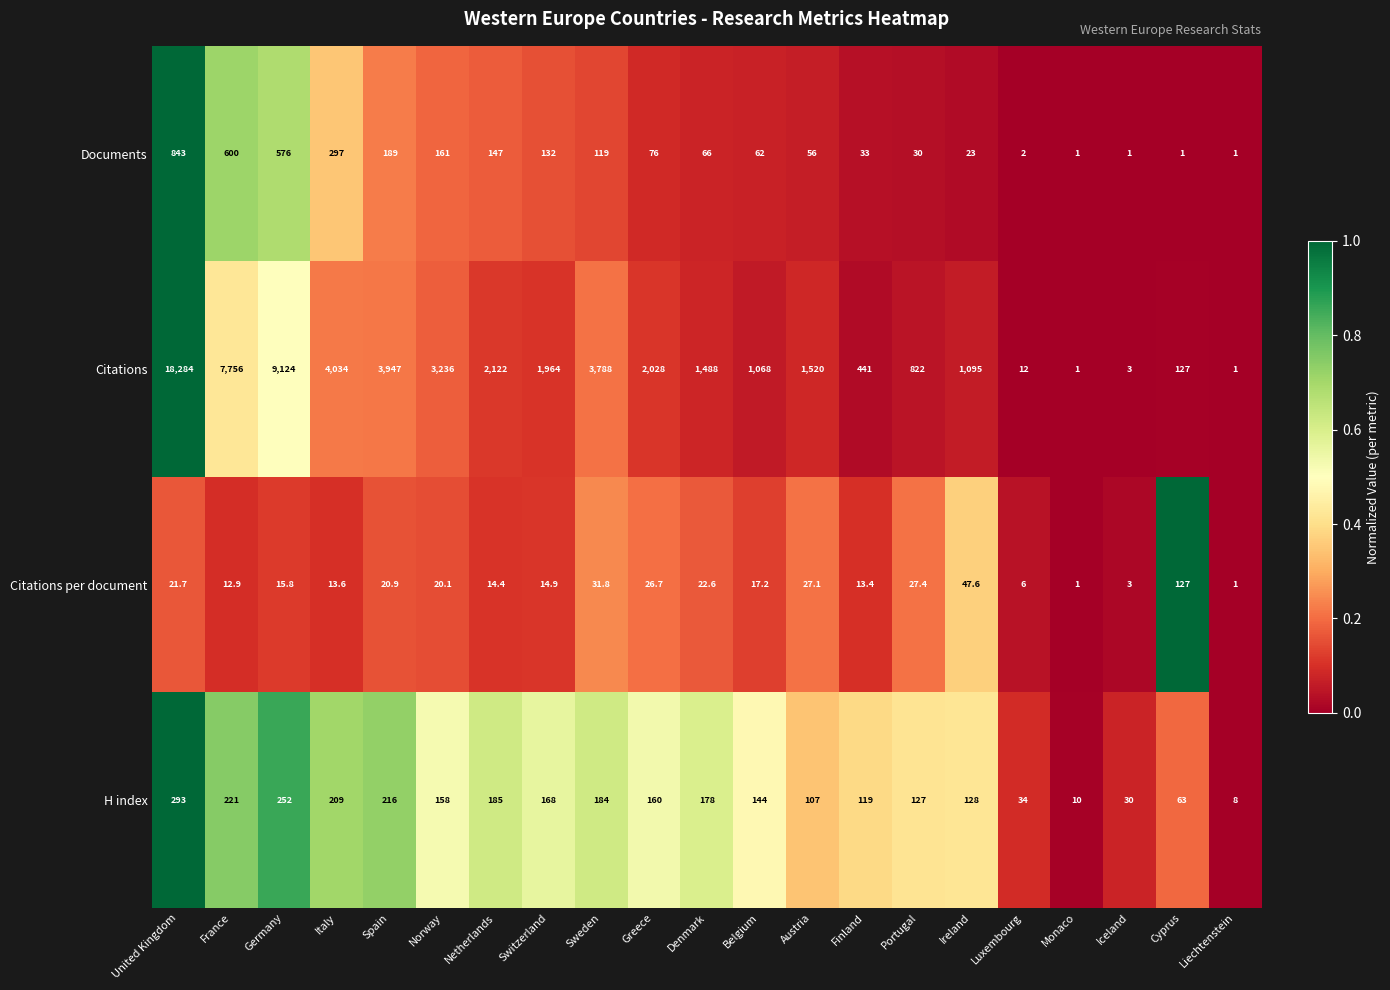

Where does the H index series first go above 158?

United Kingdom